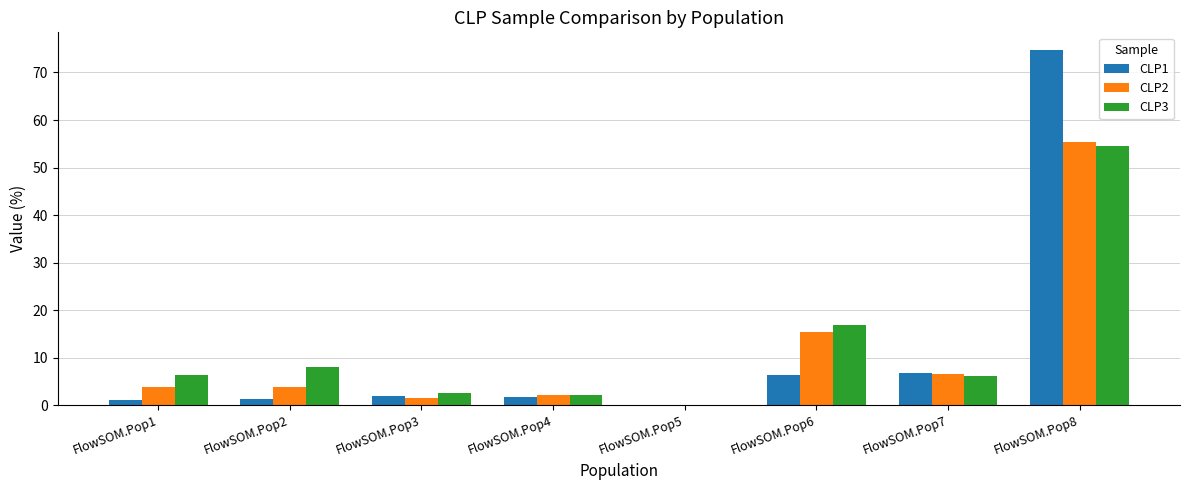

At which label does CLP1 reach its peak?

FlowSOM.Pop8